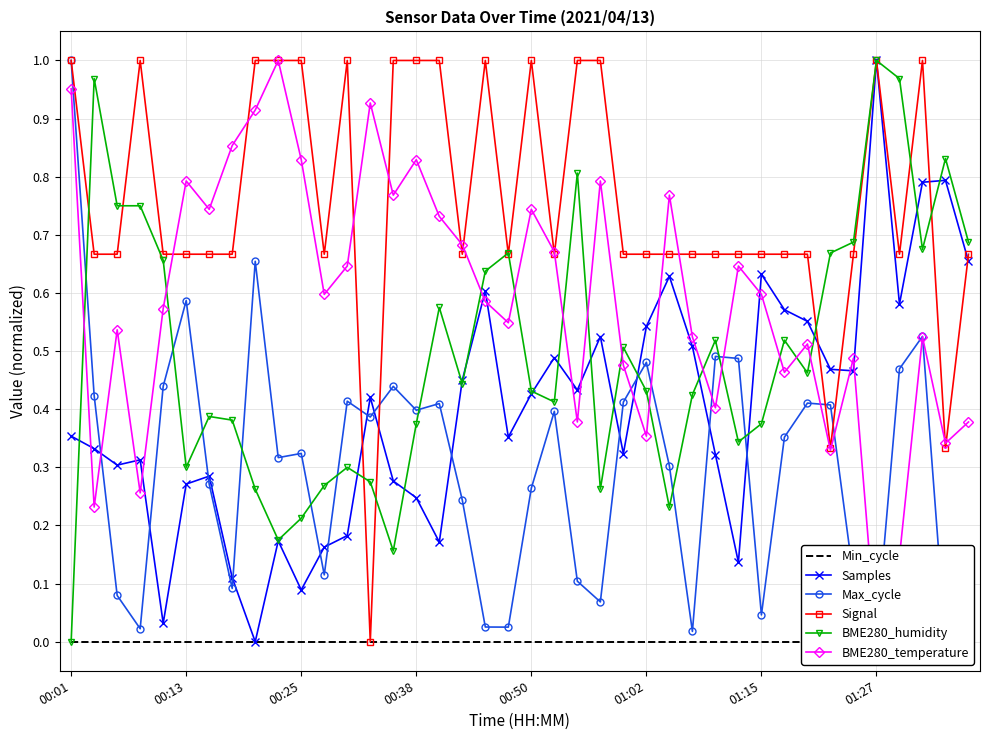

What is the difference between the highest and lowest values at 17?

0.7